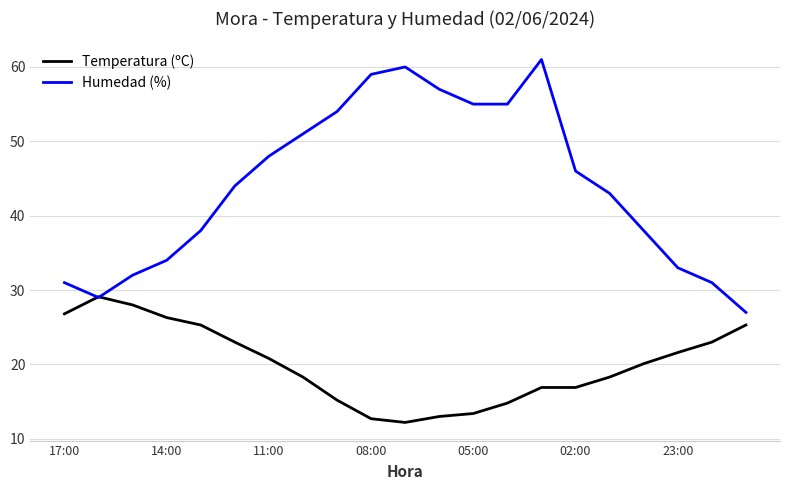

Rank the series by their average value, from lowest to highest.

Temperatura (ºC), Humedad (%)